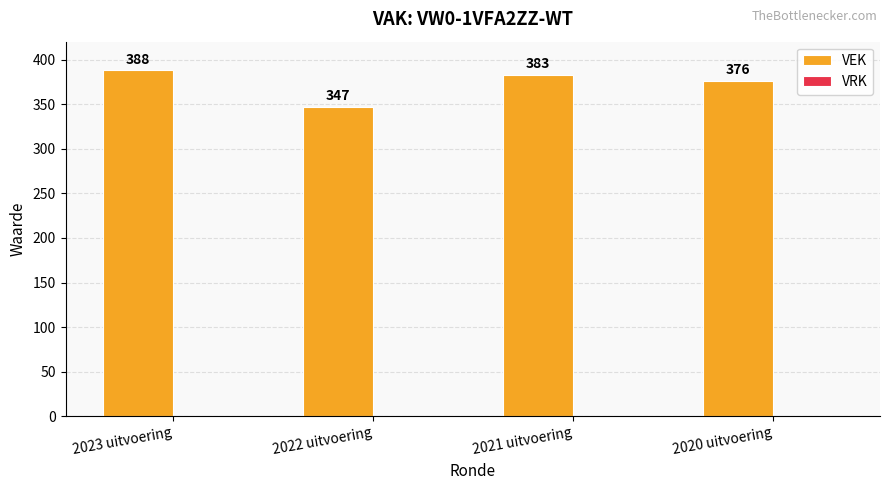

Rank the categories by value from highest to lowest.

2023 uitvoering, 2021 uitvoering, 2020 uitvoering, 2022 uitvoering